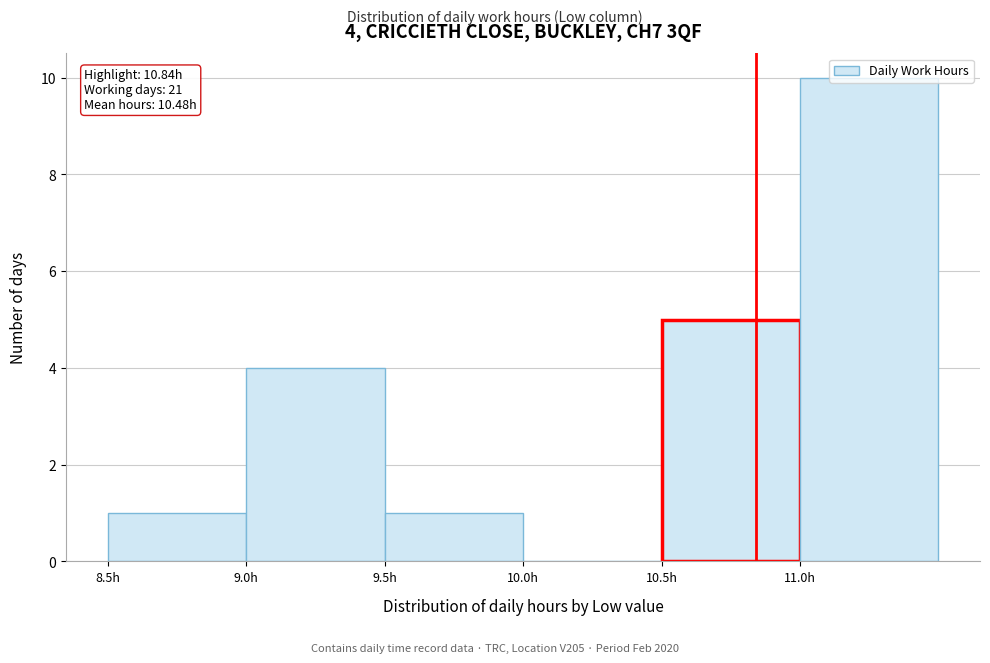

Over which range of the x-axis is the bar tallest?

11.0 to 11.5